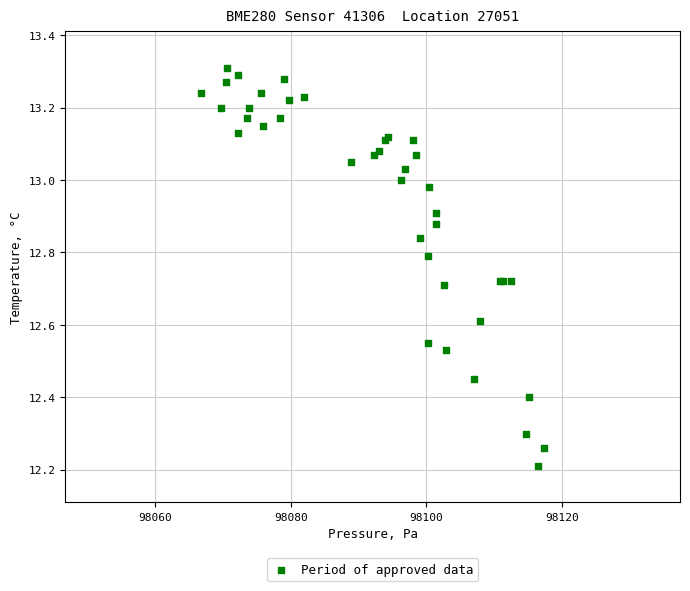

What Y value in the scatter plot is closest to 12?

12.2